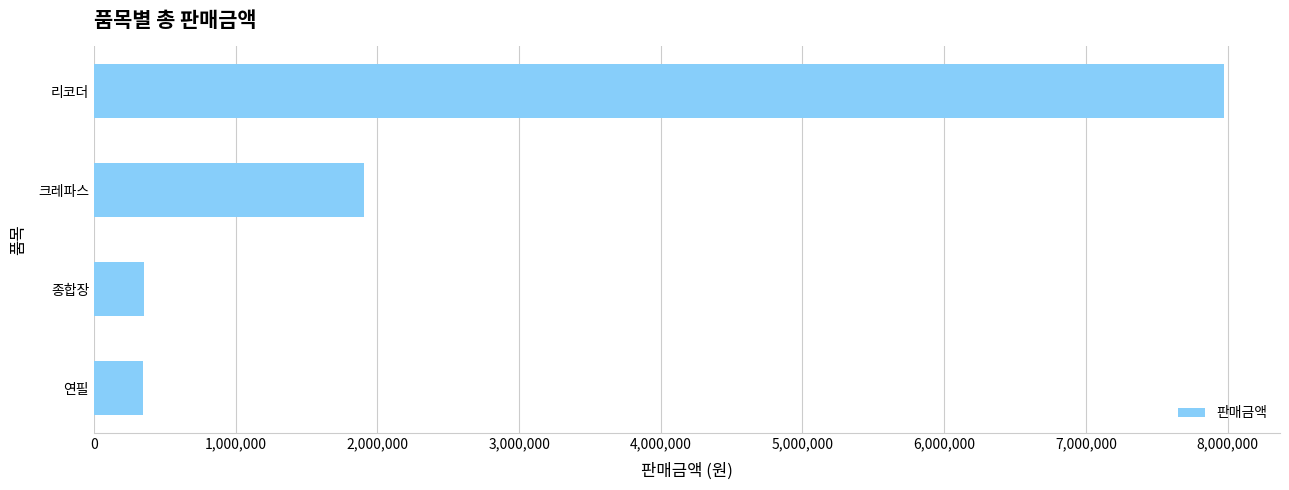

True or false: the data shows 2010003 at 리코더.

False